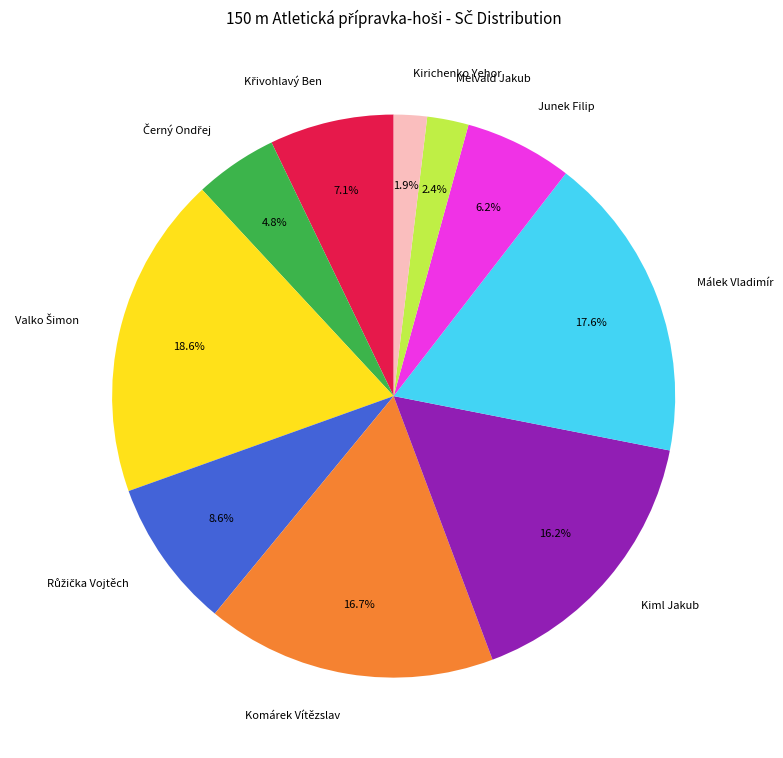

Does Málek Vladimír represent more than half of the total?

No